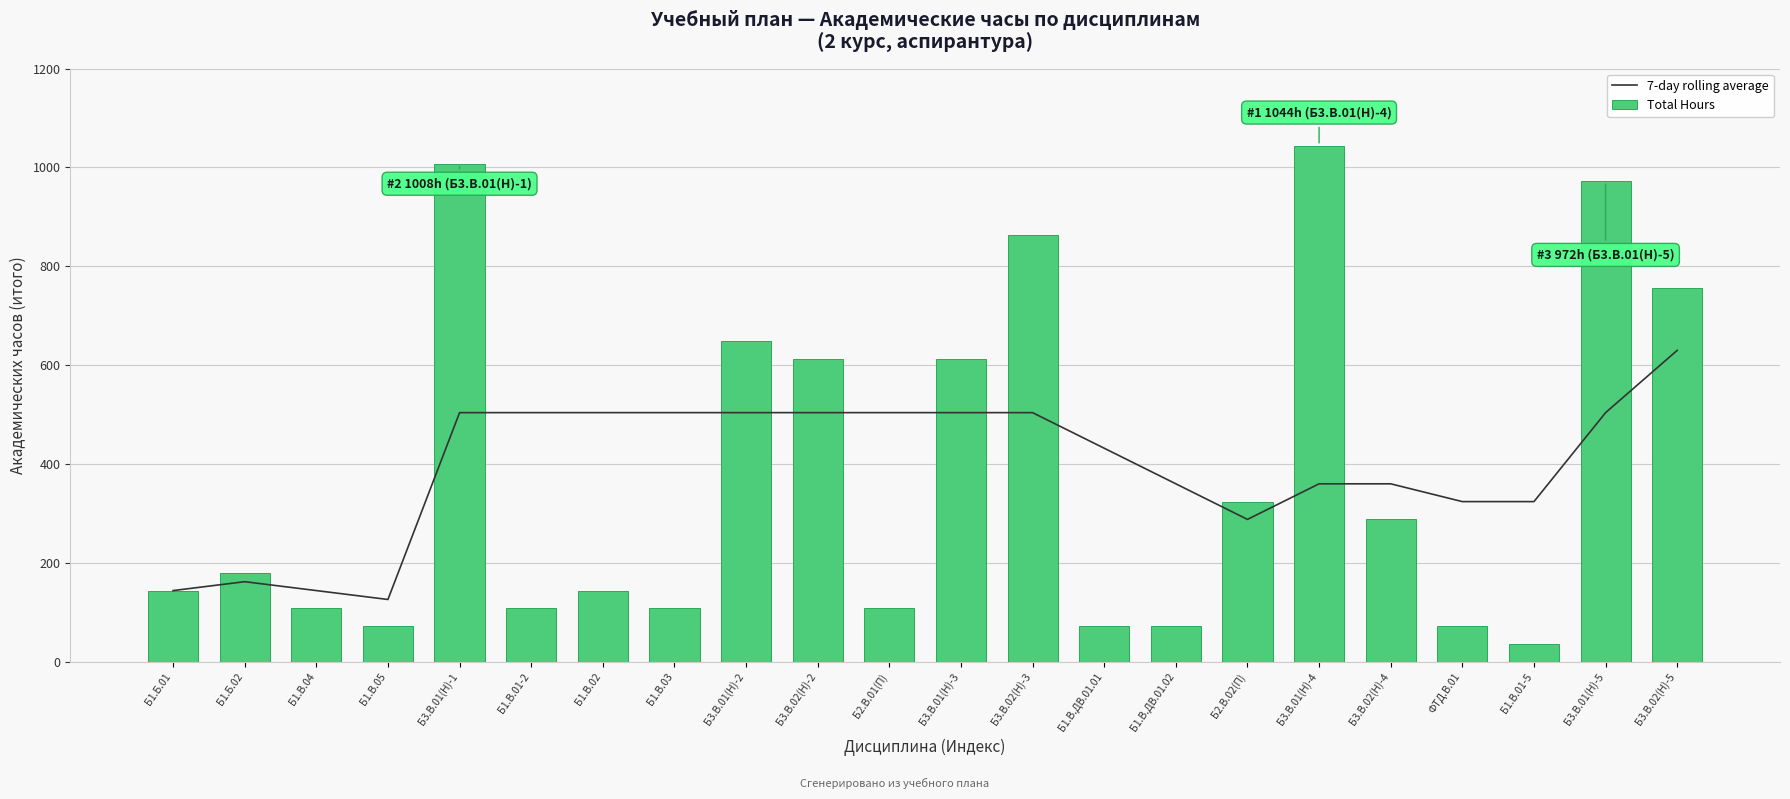

What is the total value across all series at ФТД.В.01?

396